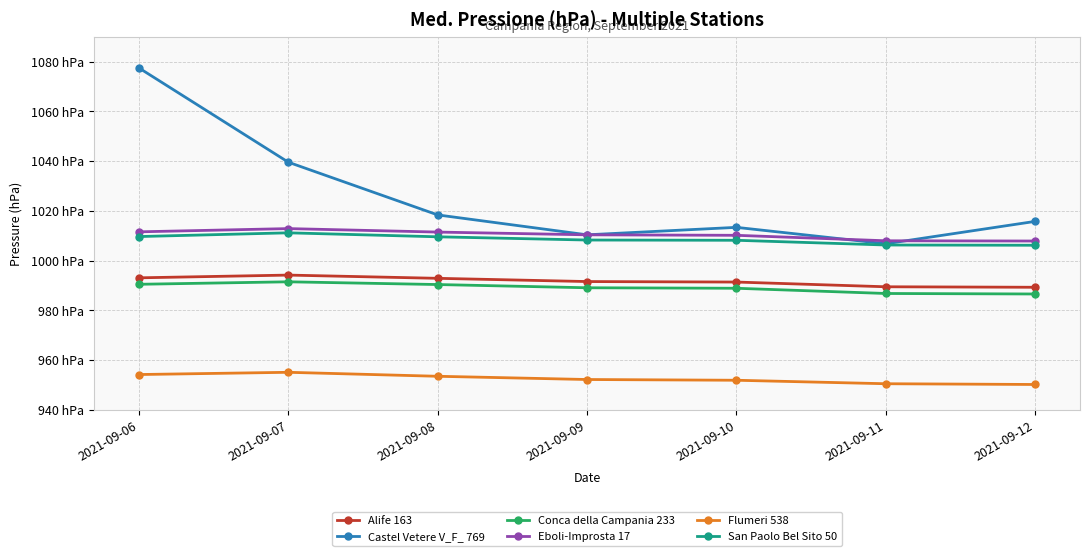

At 2021-09-10, list the series in order from smallest to largest.

Flumeri 538, Conca della Campania 233, Alife 163, San Paolo Bel Sito 50, Eboli-Improsta 17, Castel Vetere V_F_ 769